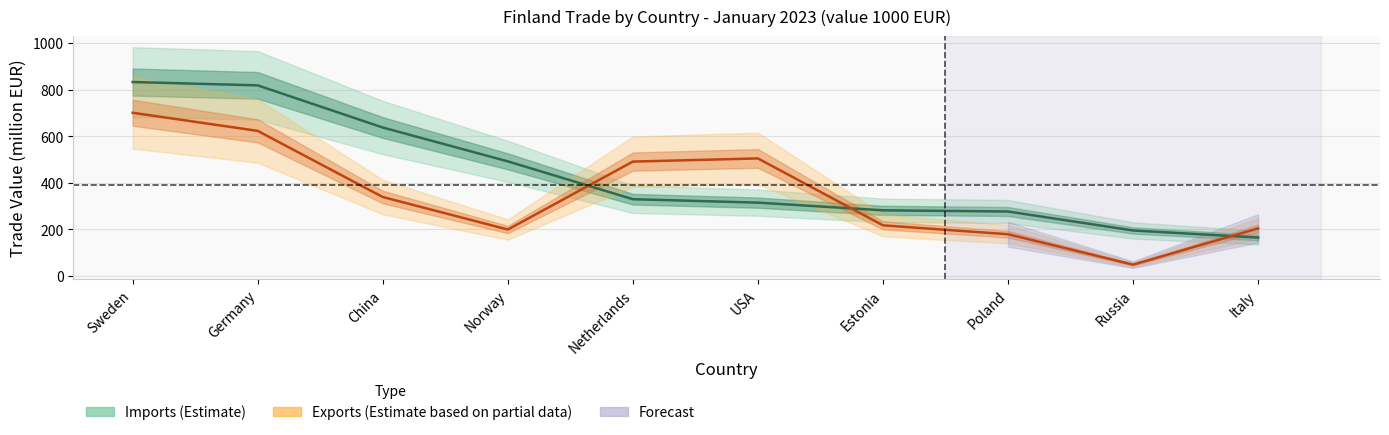

What is the maximum value shown in the chart?

832.3